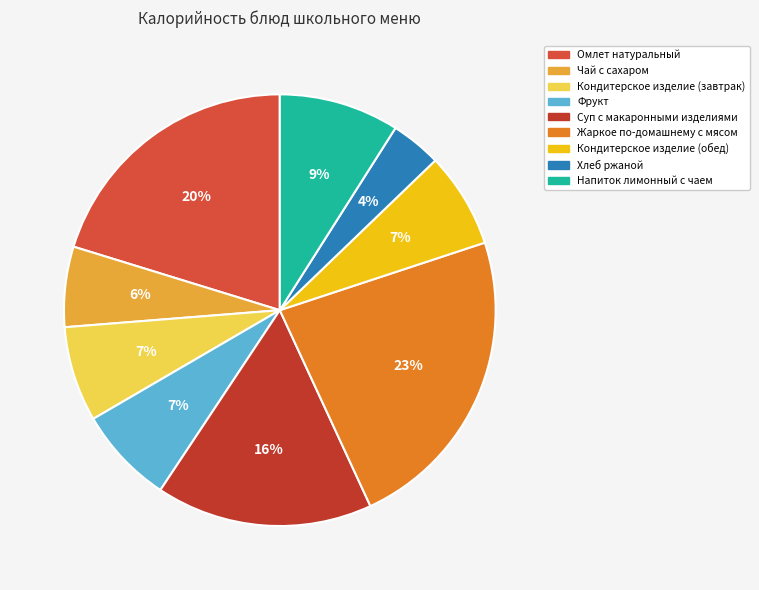

Is it true that Омлет натуральный is 33% of the pie?

False